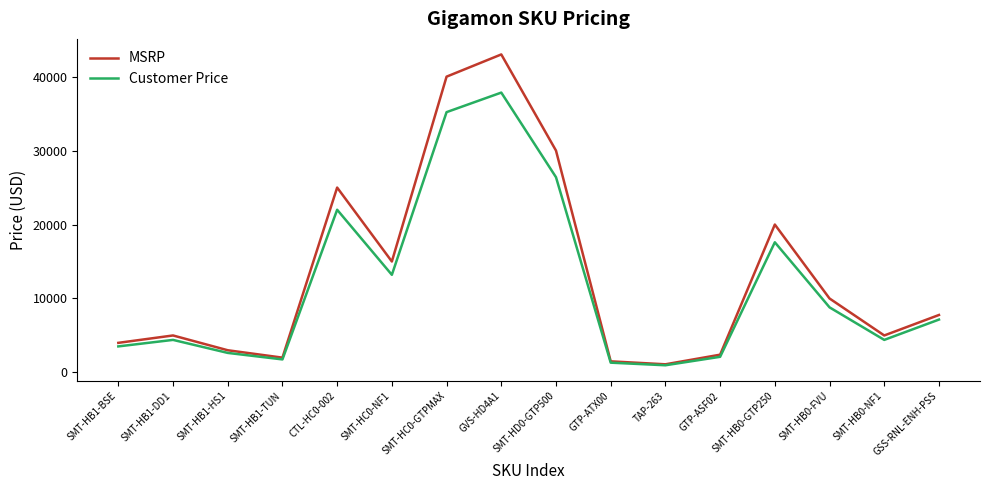

Rank the series by their maximum value, from lowest to highest.

Customer Price, MSRP